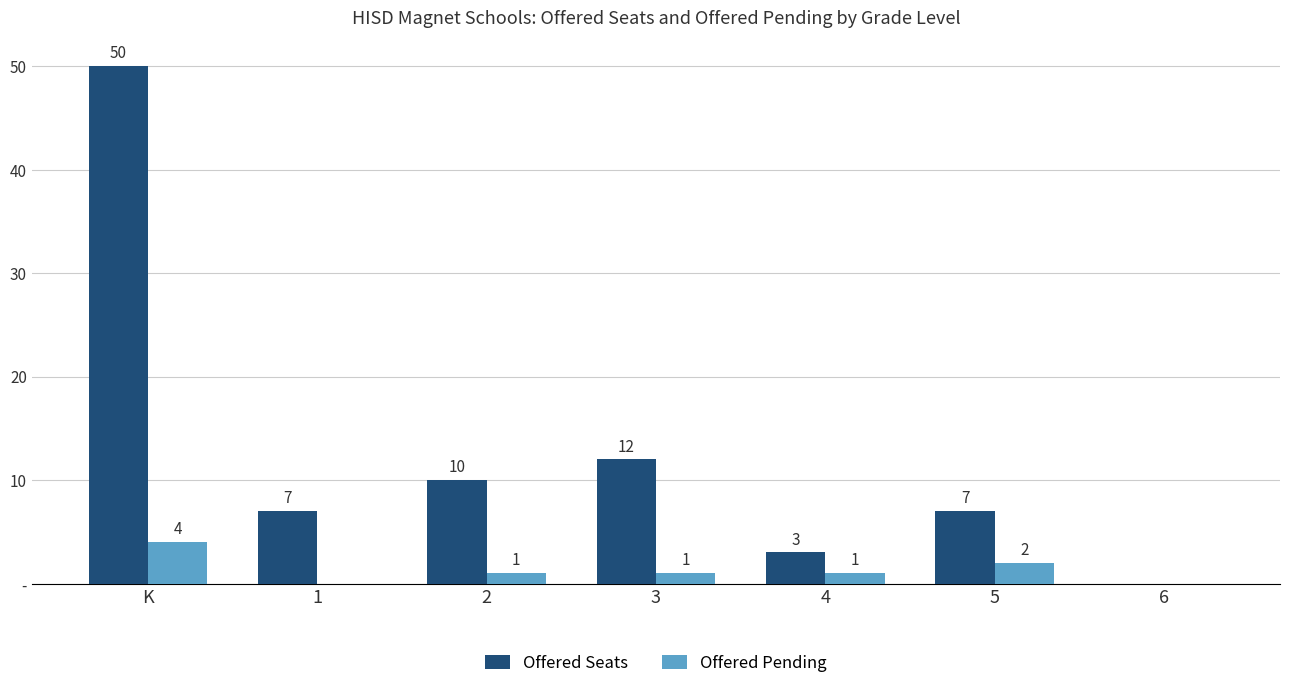

What is the label of the 2nd bar from the left?

1